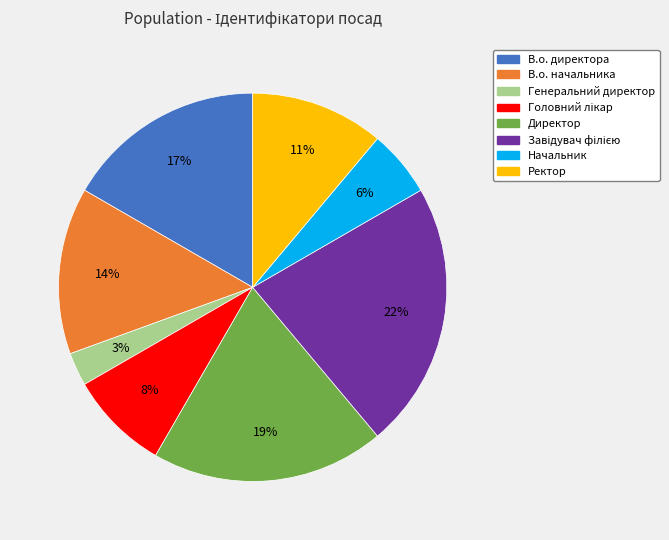

To the nearest percent, what portion does Директор represent?

19%